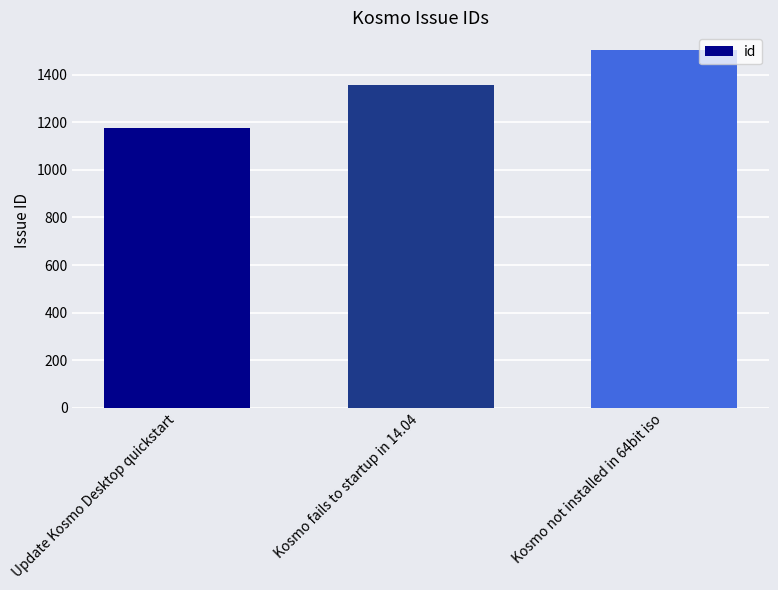

How many bars are there in total?

3